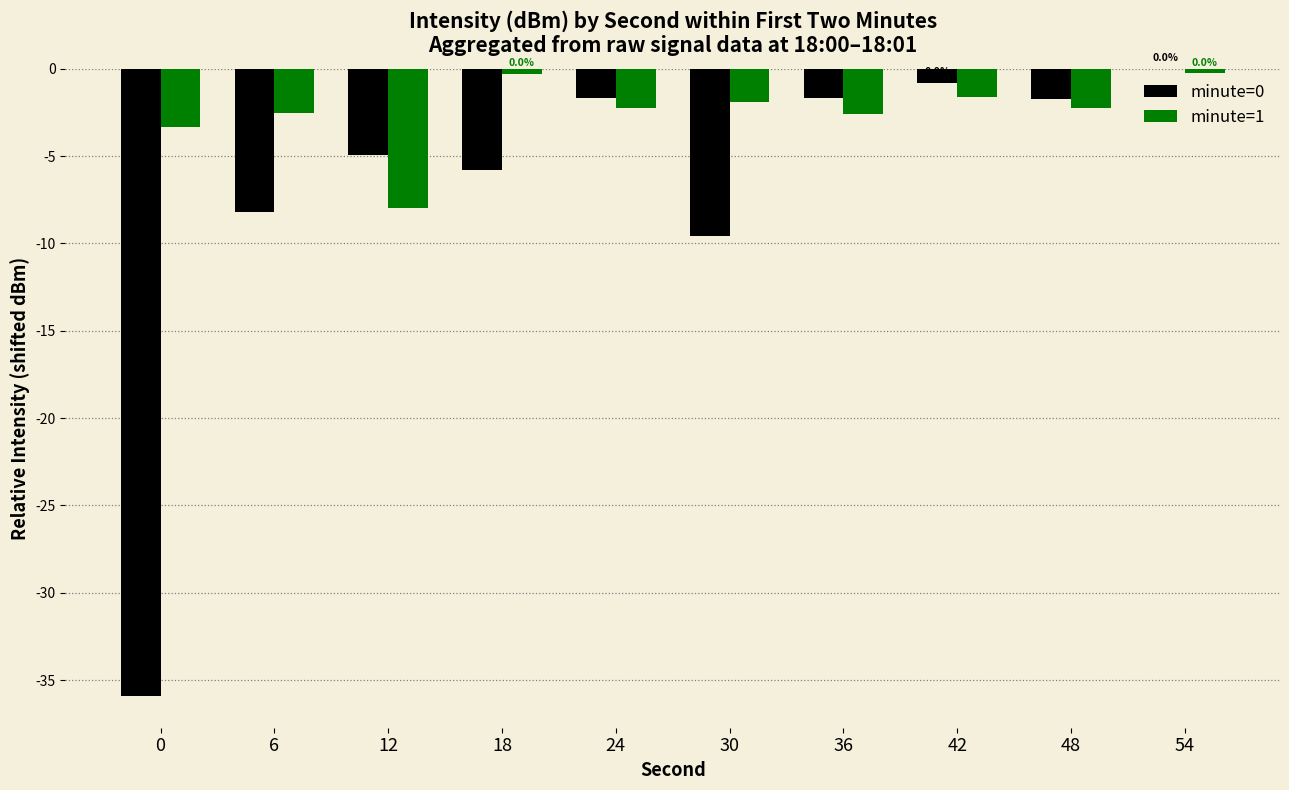

True or false: minute=1 has a value of -2.6 at 36.

True